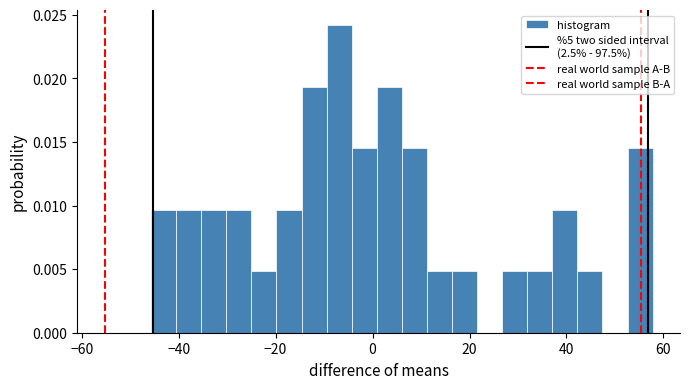

Read against the x-axis, roughly where is the centre of the tallest bar?

-6